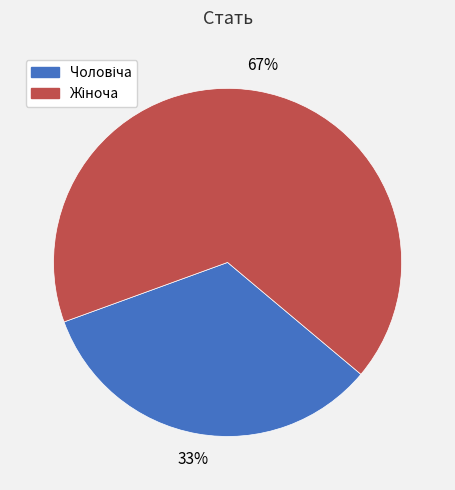

Is there any slice that represents more than half of the pie?

Yes